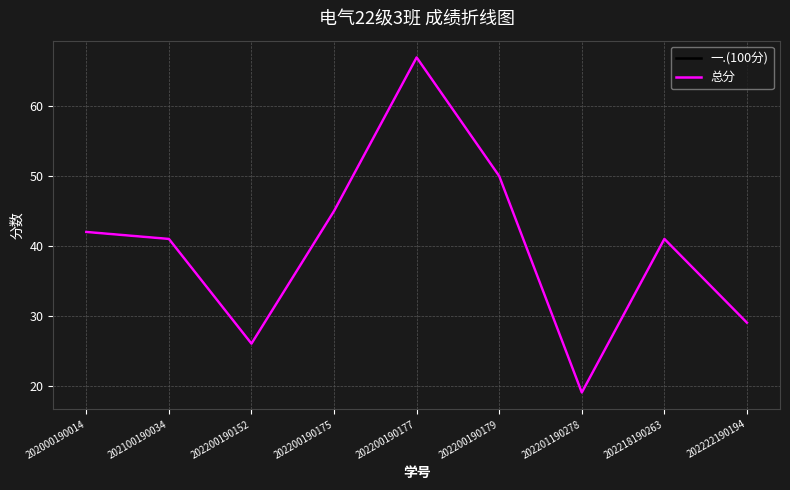

Is this an area chart (filled region under the line)?

No